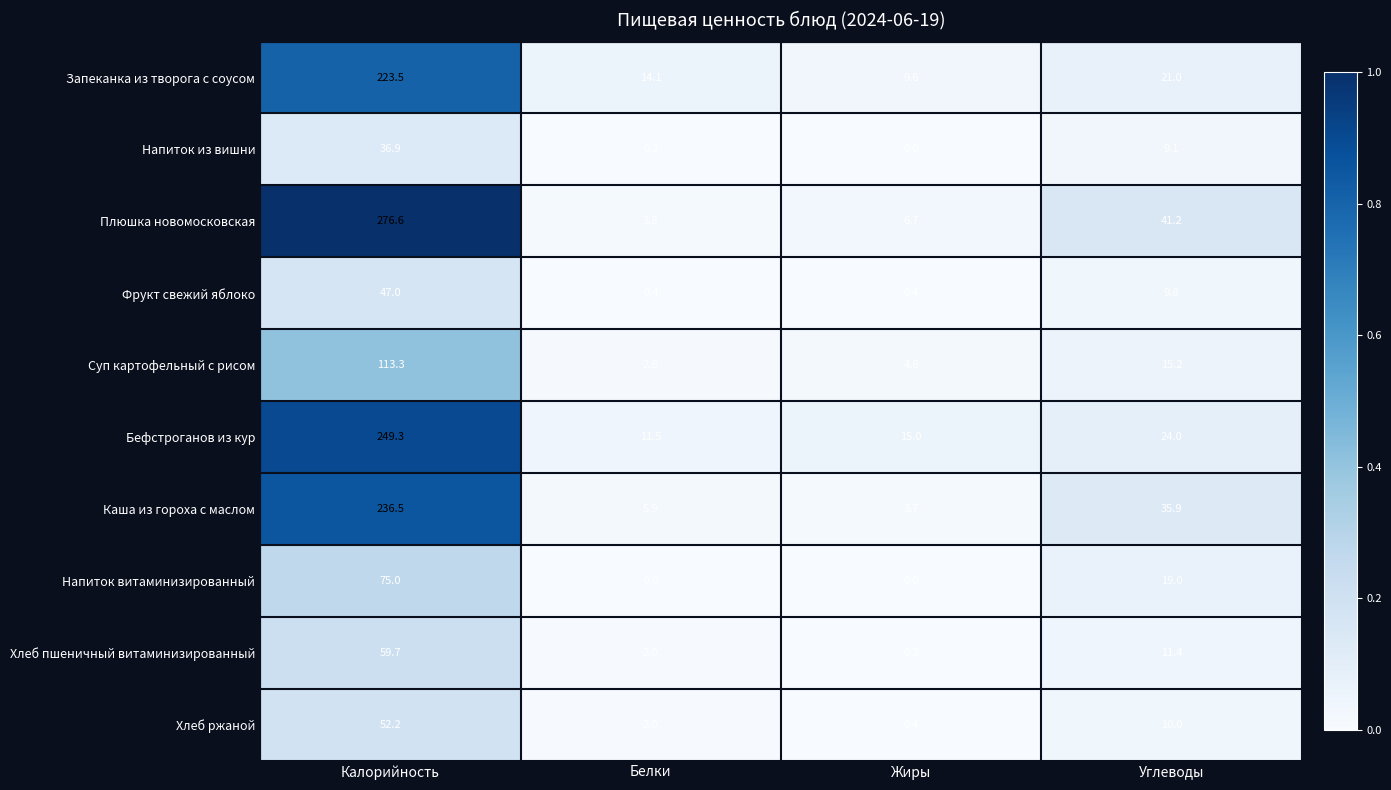

How many series are shown in this chart?

10